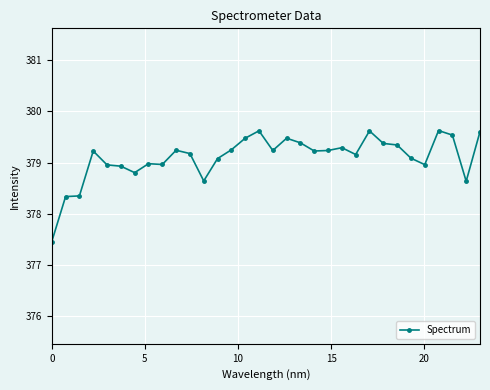

What is the minimum value shown in the chart?

377.5